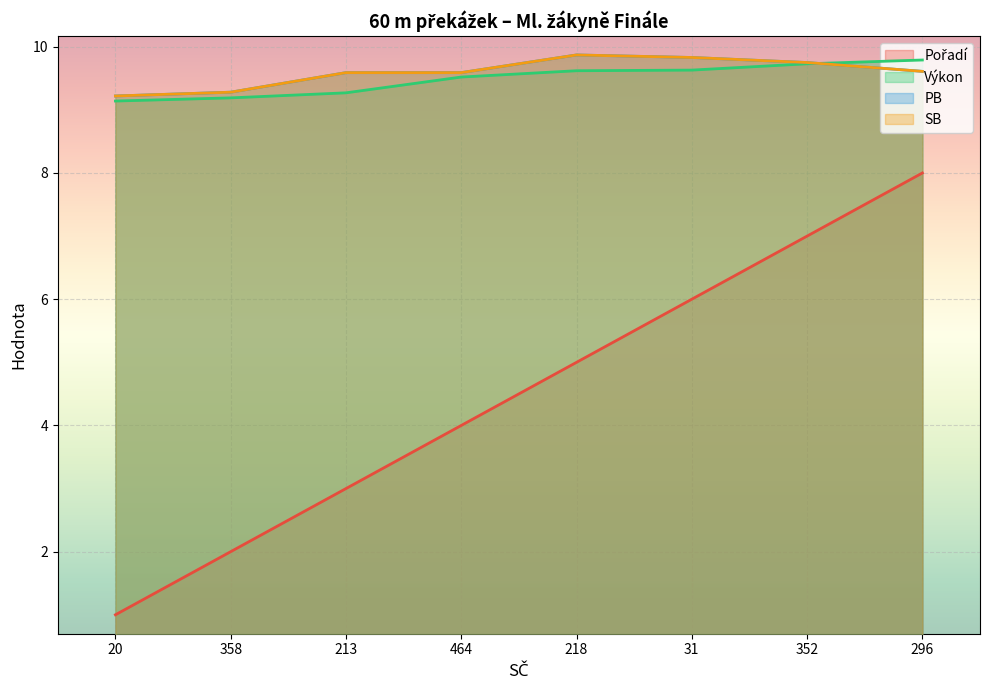

Is the value of SB at 464 greater than the value of Pořadí at 296?

Yes